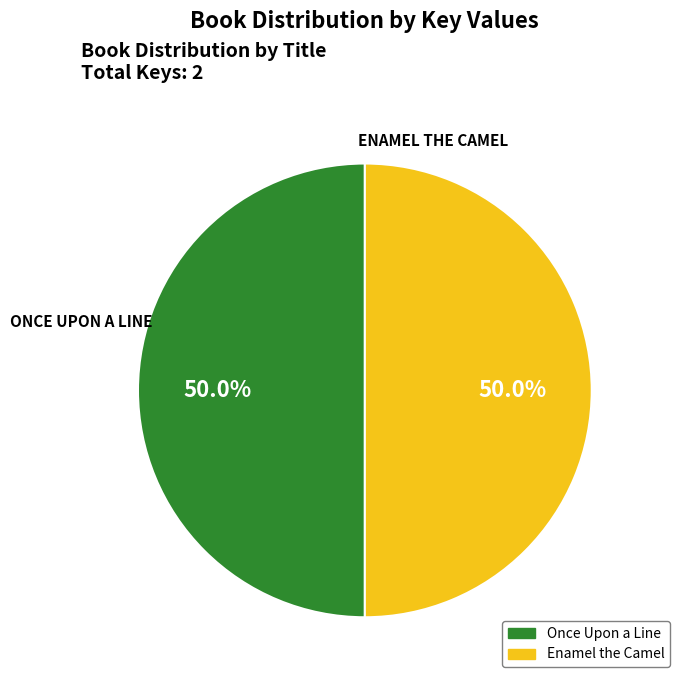

To the nearest percent, what portion does Enamel the Camel represent?

50%